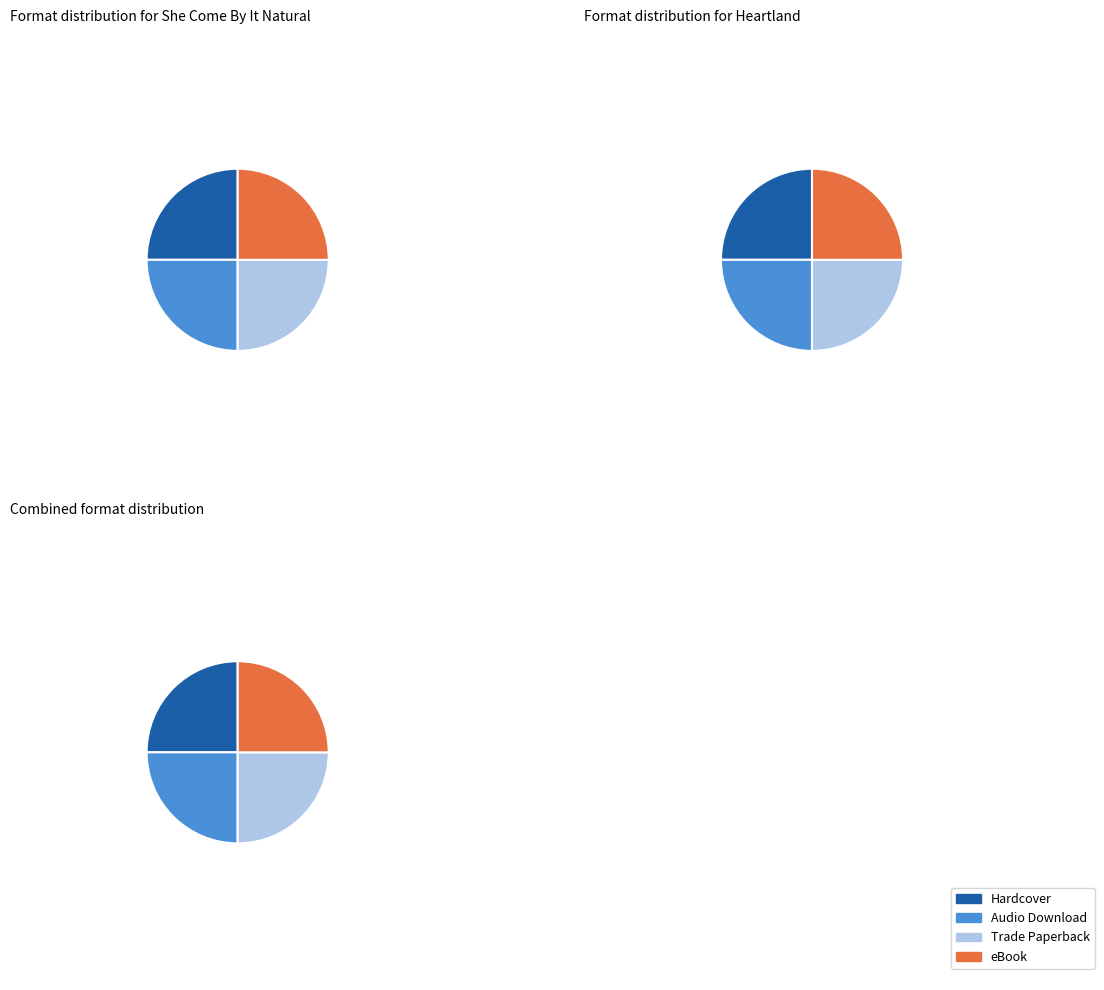

Which category has the biggest portion of the pie?

Hardcover